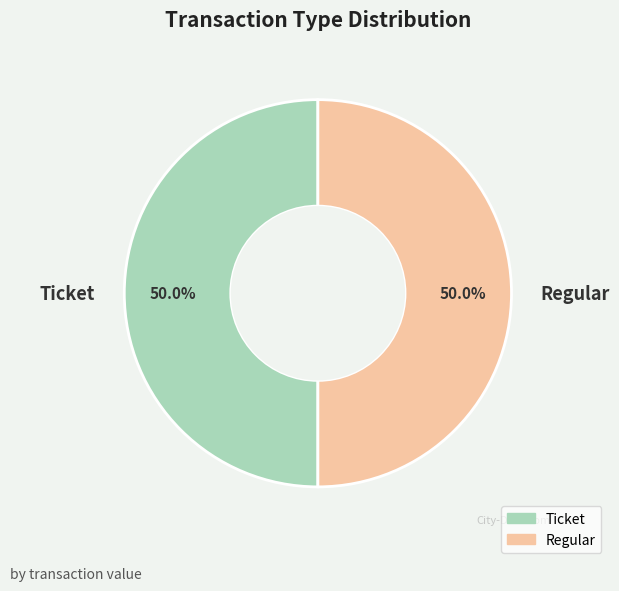

Approximately how many times larger is the value at Ticket compared to Regular?

1.0